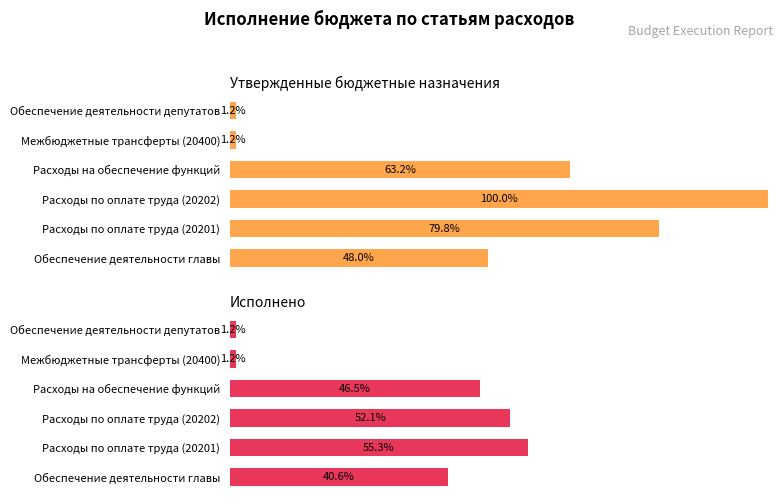

What are all the series names shown in the legend?

Утвержденные бюджетные назначения, Исполнено